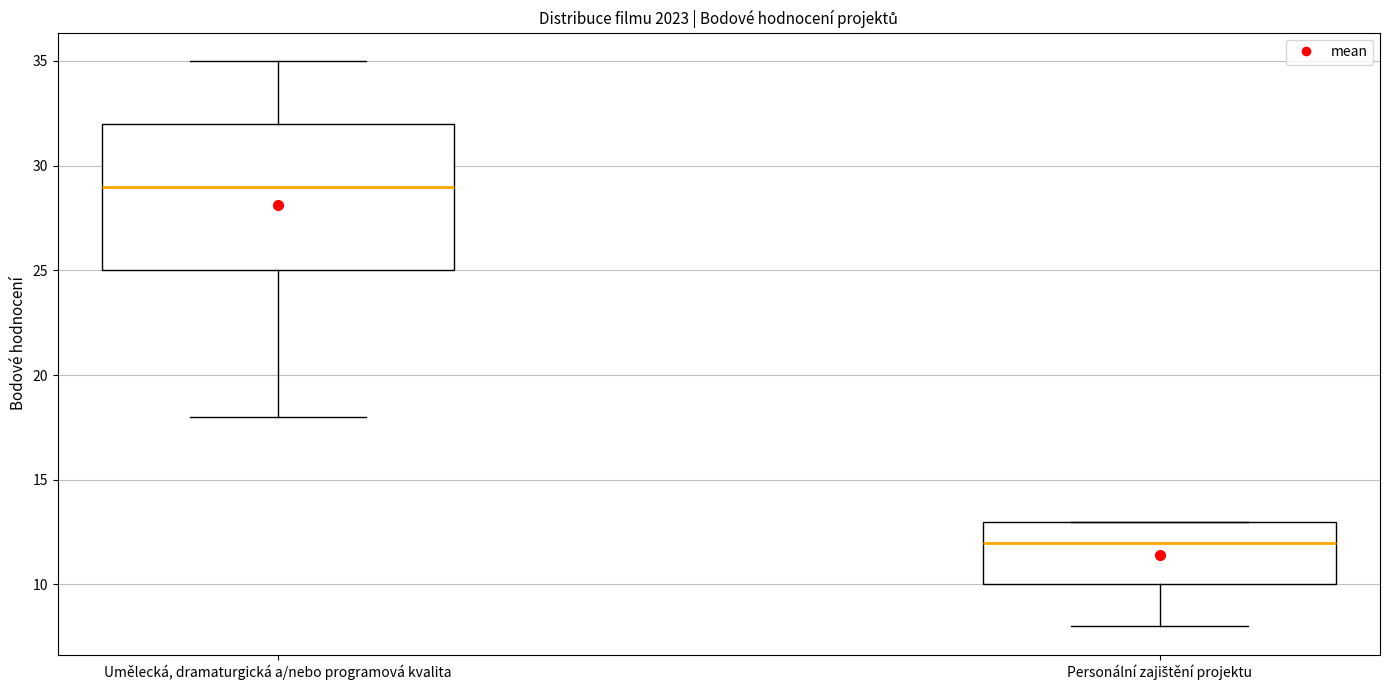

Which box has the highest median line?

Umělecká, dramaturgická a/nebo programová kvalita